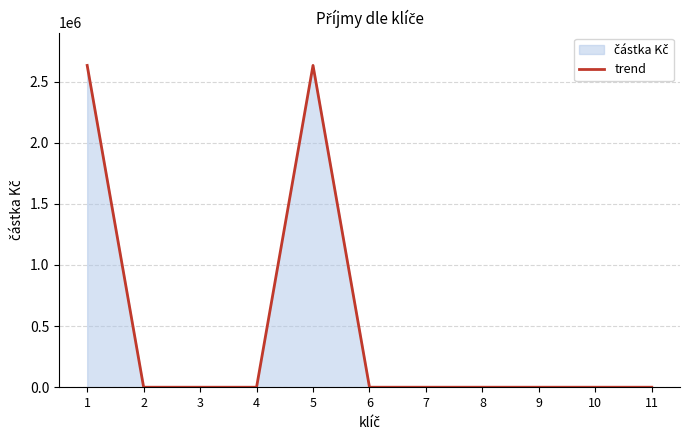

Which has a higher value, 6 or 7?

6